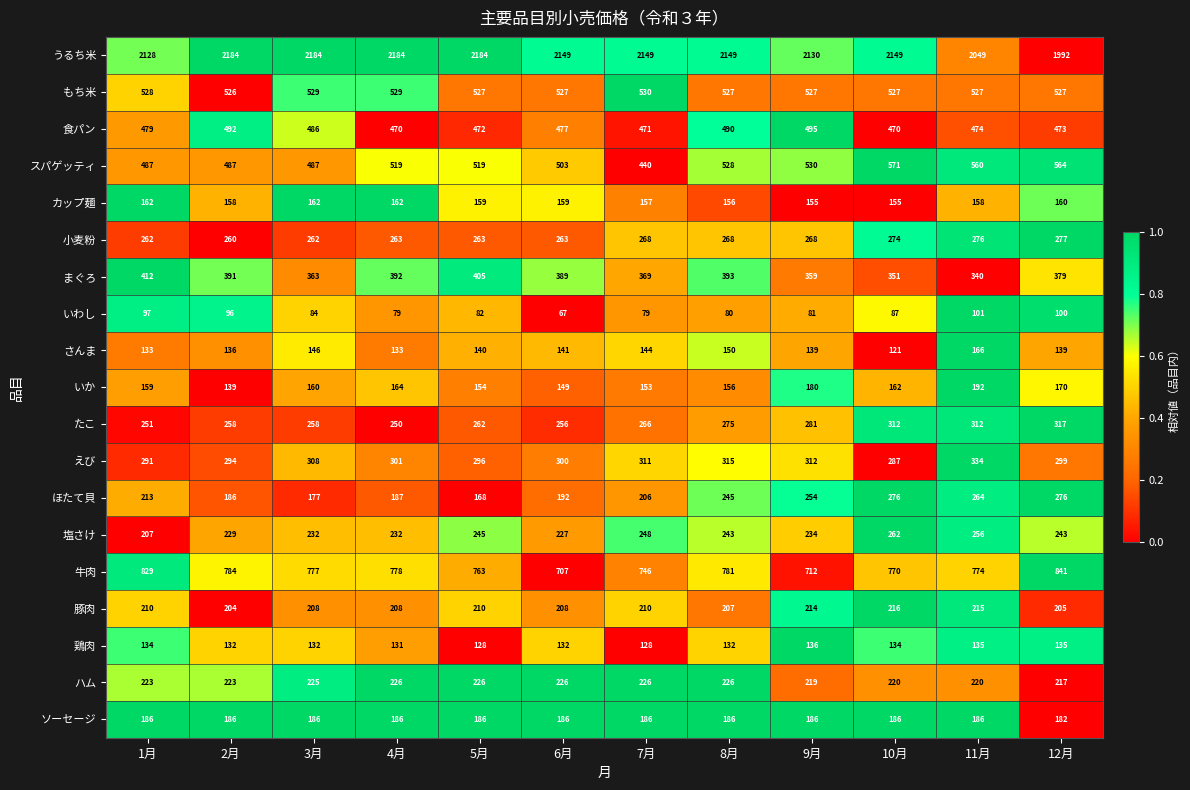

At which category is the sum across all series the highest?

11月